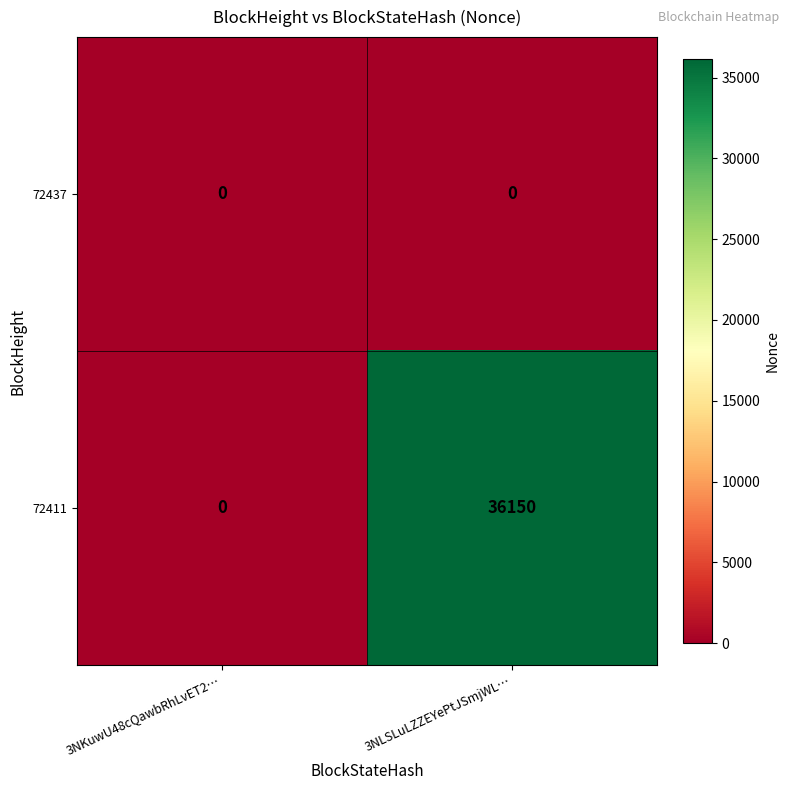

True or false: 72411 has a value of 0 at 3NKuwU48cQawbRhLvET2….

True